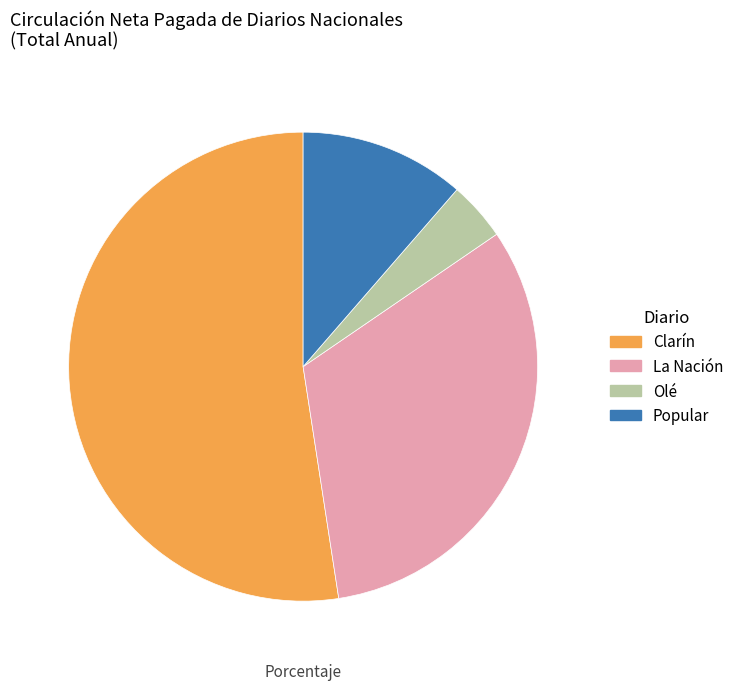

The Clarín slice represents 43% of the pie. True or false?

False